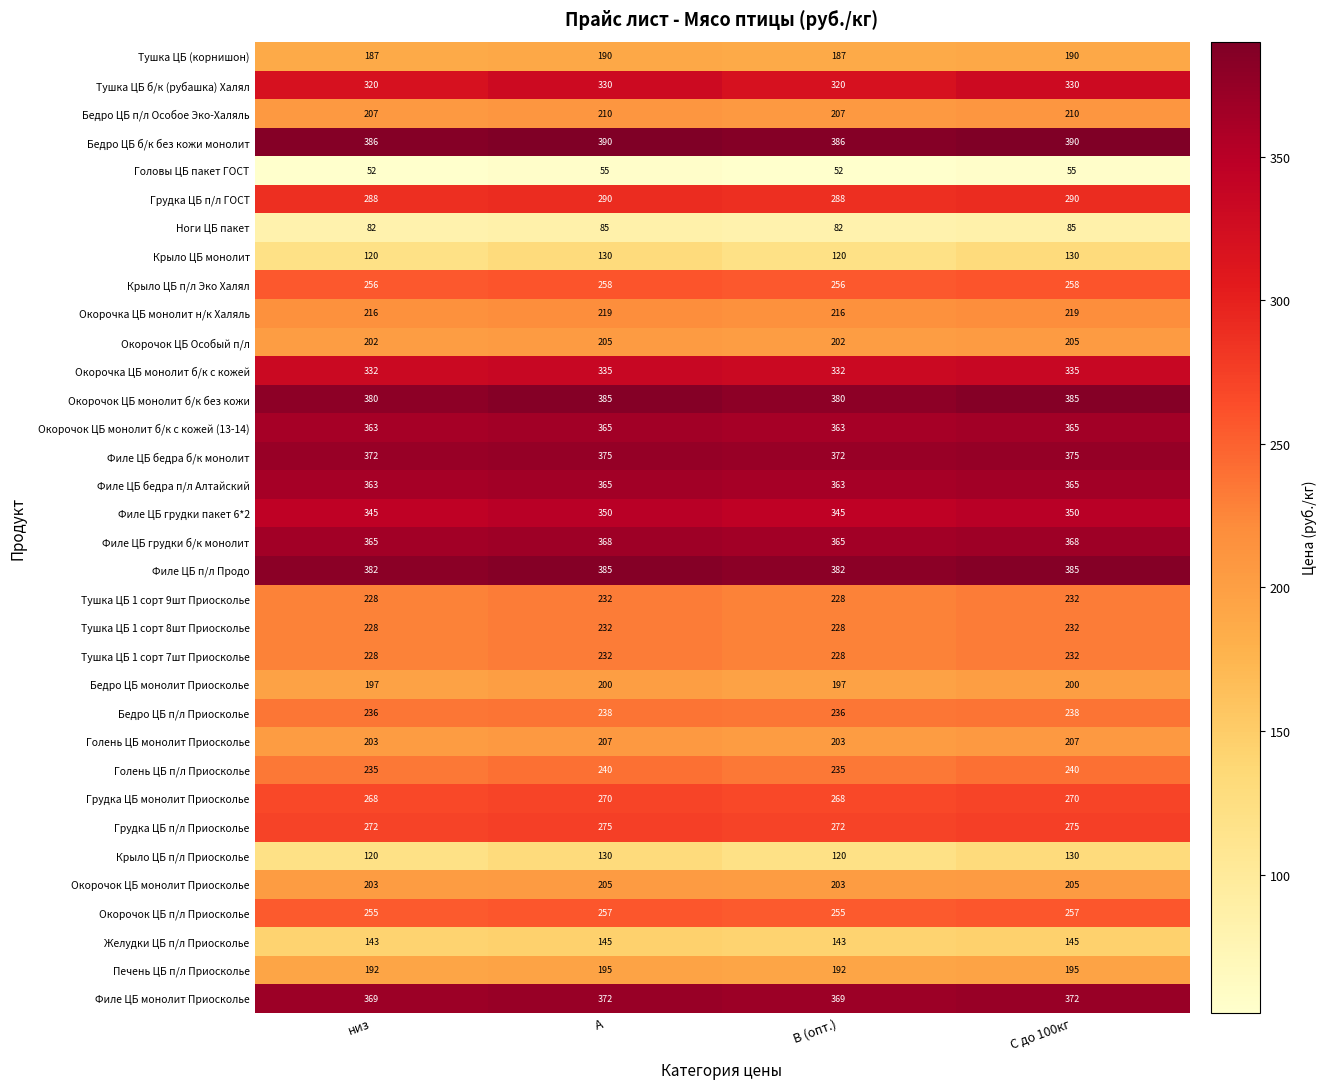

What is the difference between the highest and lowest values at А?

335